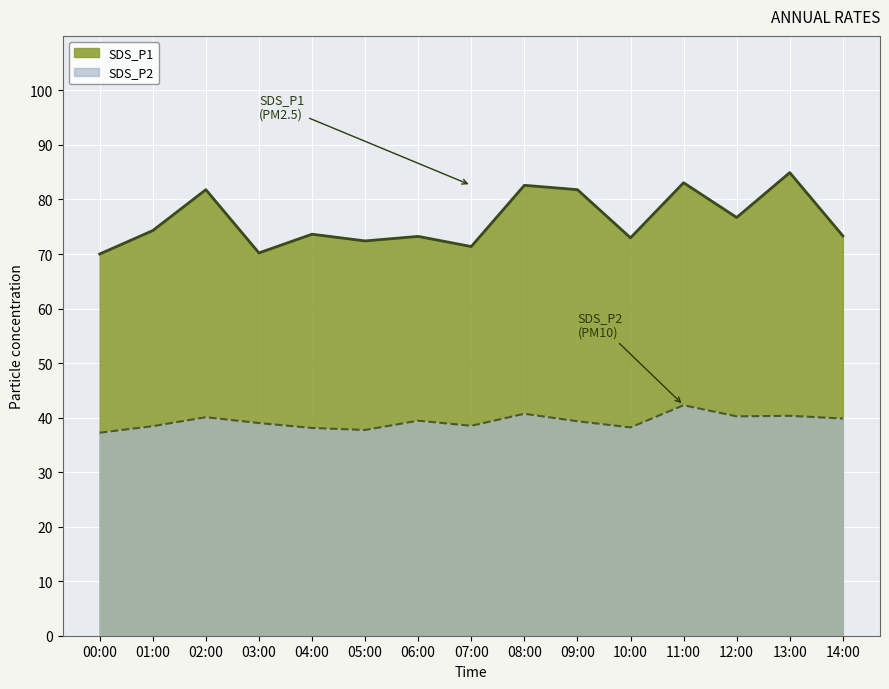

What is the average value of the SDS_P2 series?

39.3